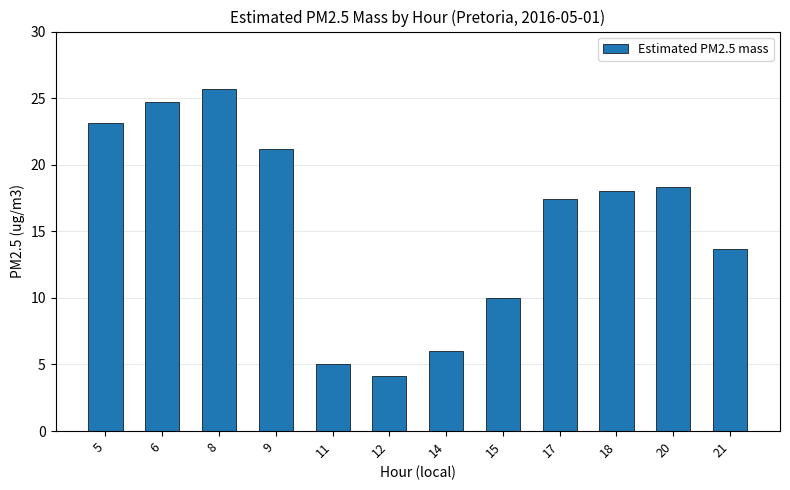

What is the sum of all values?

187.2